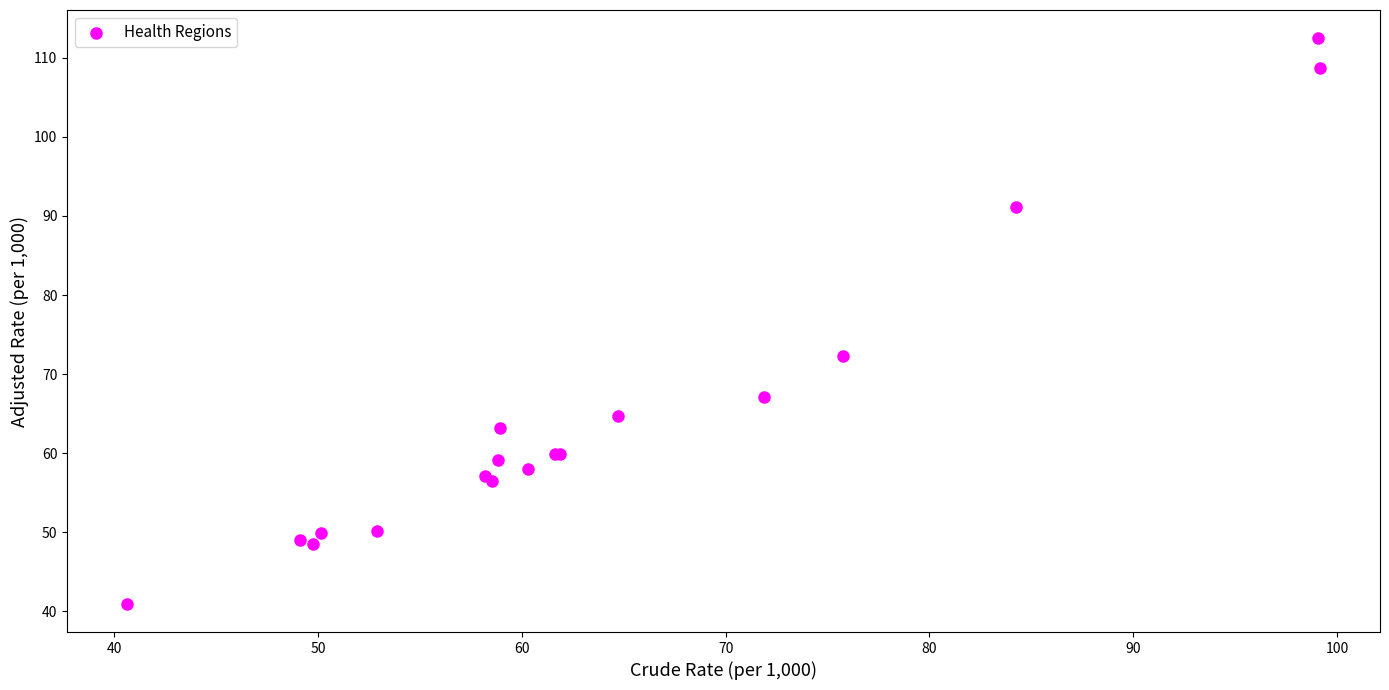

What Y value in the scatter plot is closest to 76?

72.3